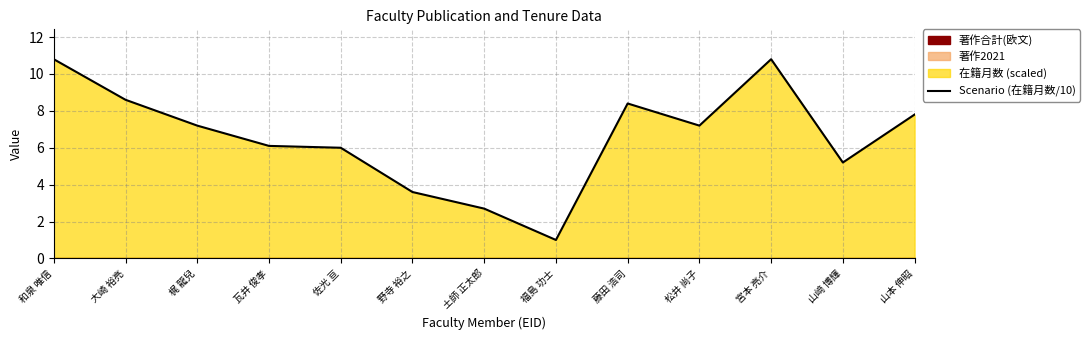

At which label is the value closest to 5?

山﨑 博輝